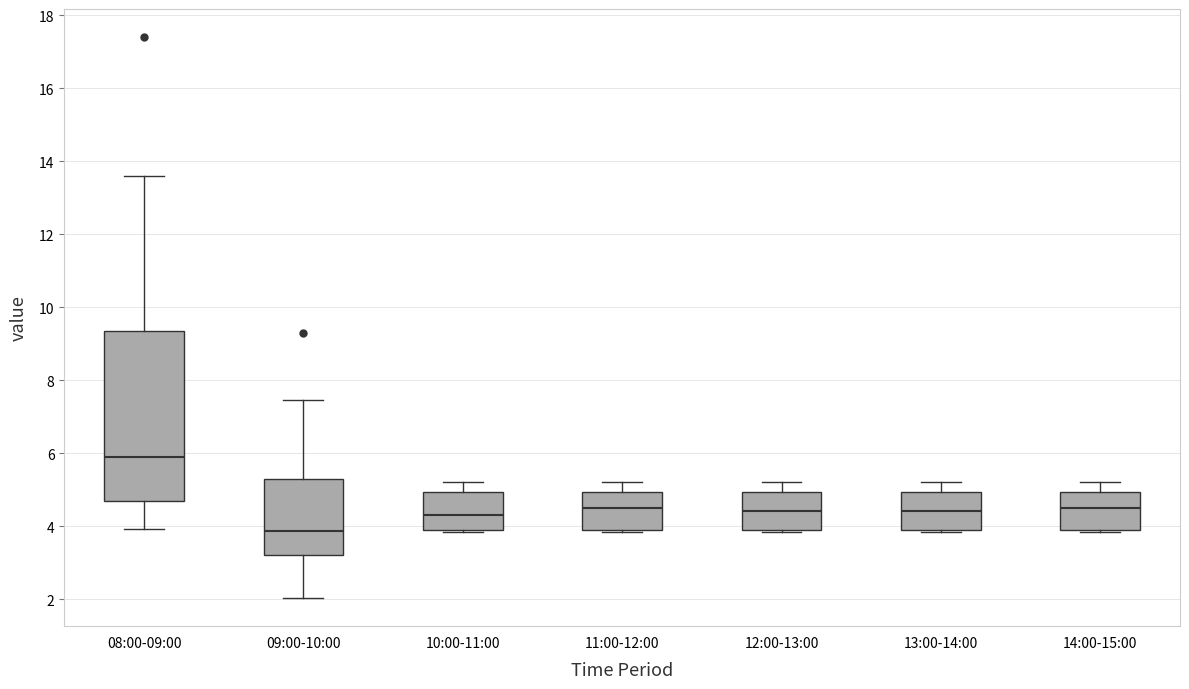

Which box has the highest median line?

08:00-09:00